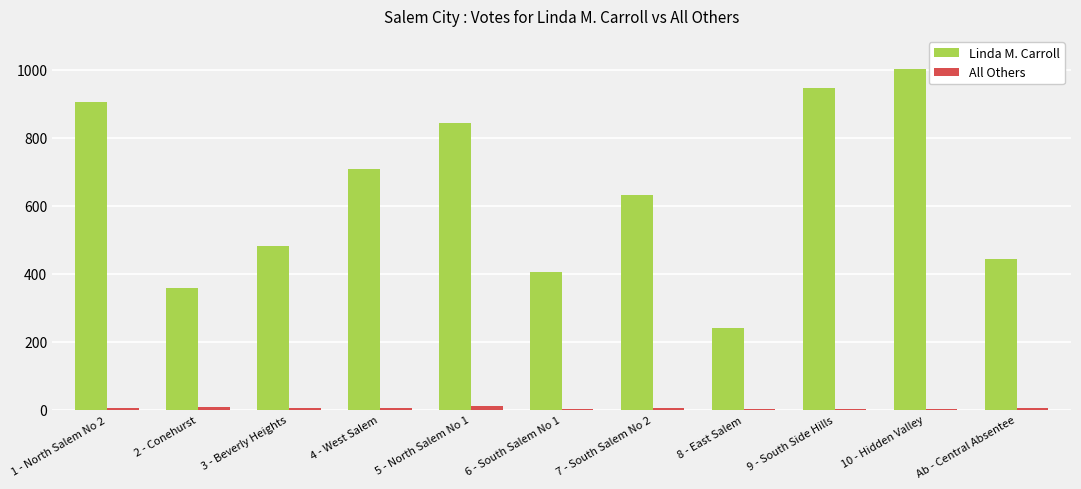

Where is Linda M. Carroll nearest to the value 621?

7 - South Salem No 2